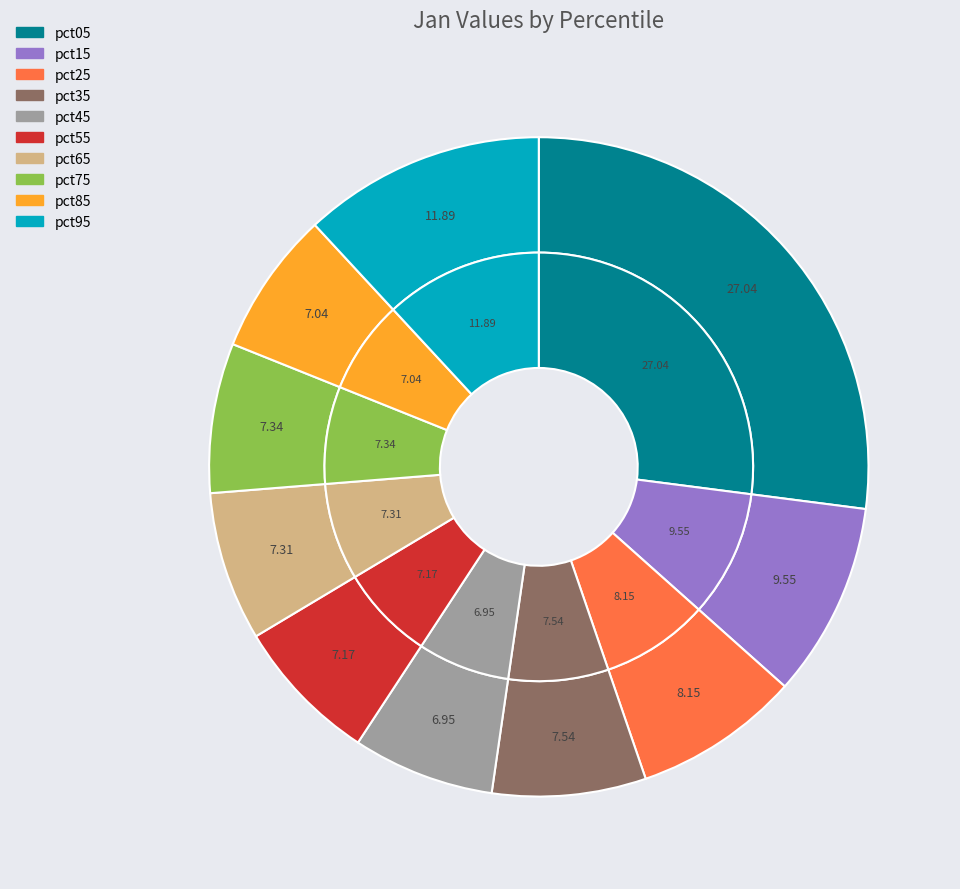

The pct75 slice represents 7% of the pie. True or false?

True